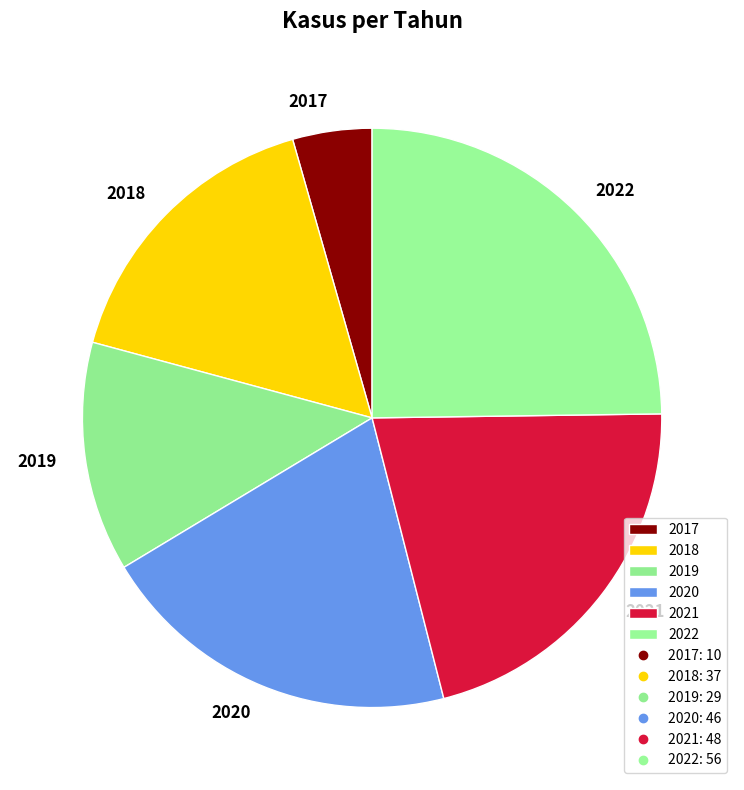

True or false: 2018 accounts for 7% of the total.

False